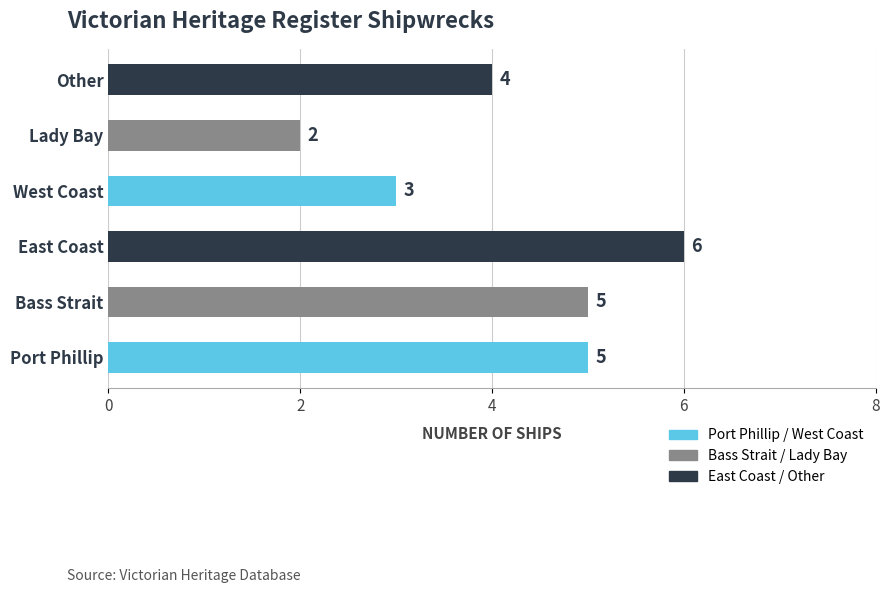

Between East Coast and West Coast, which is larger?

East Coast